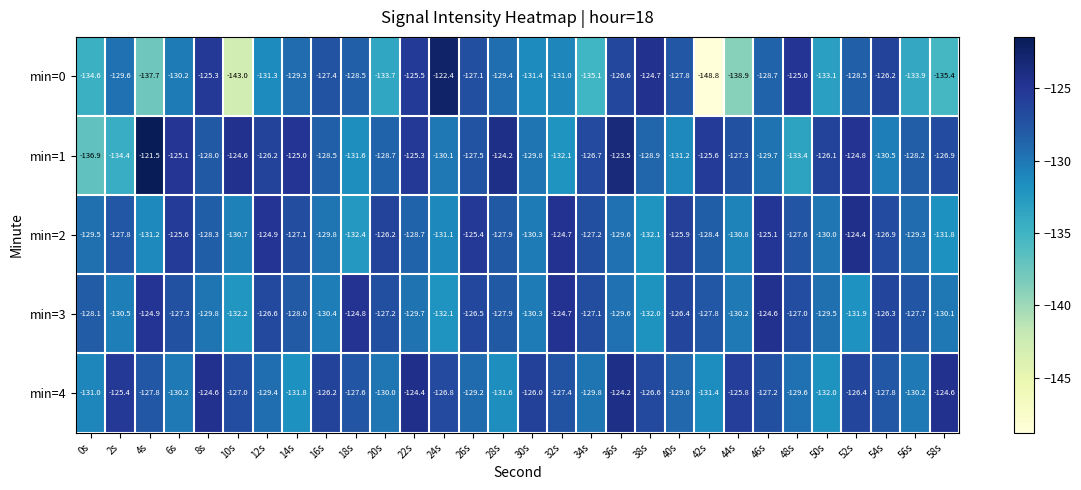

Is it true that min=3 equals -56.3 at 46s?

False